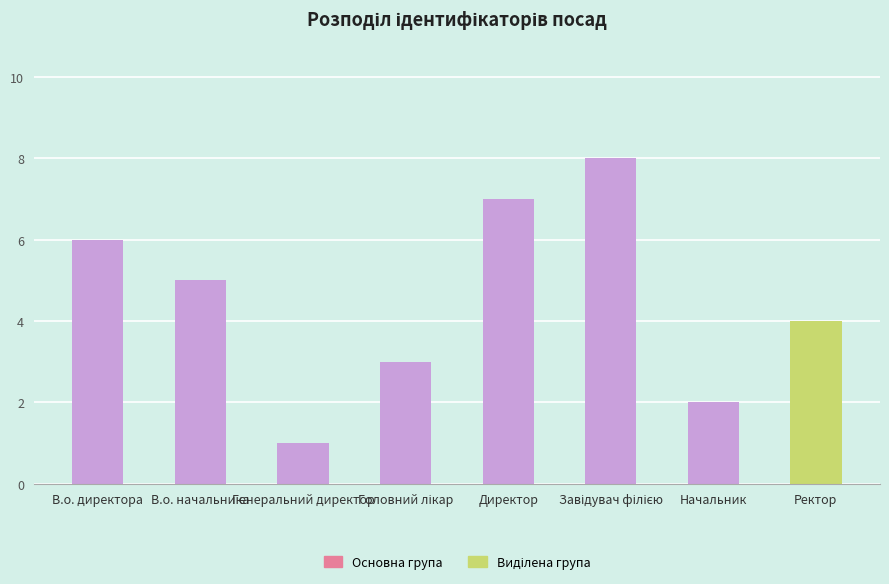

What is the approximate value at В.о. директора?

6